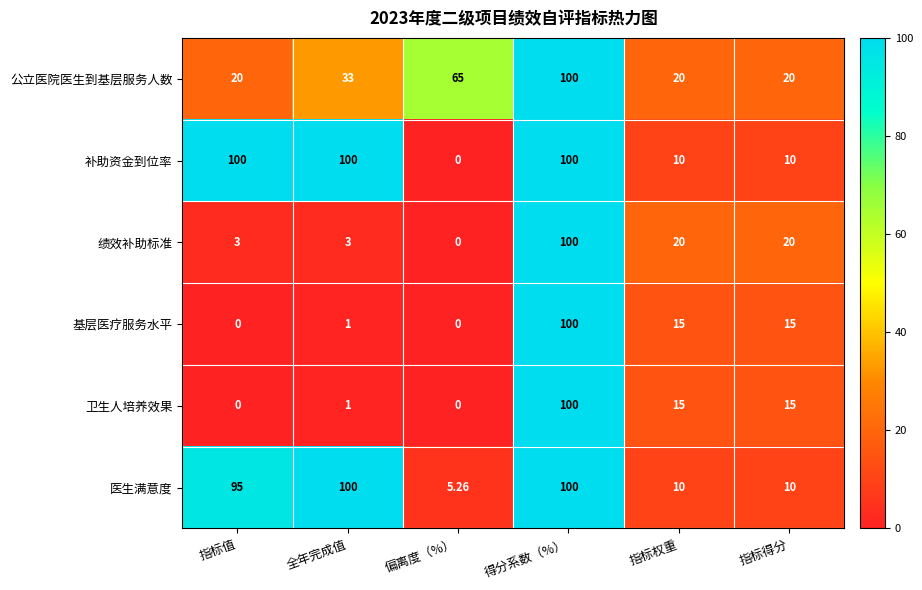

Where is 公立医院医生到基层服务人数 nearest to the value 60?

偏离度（%）